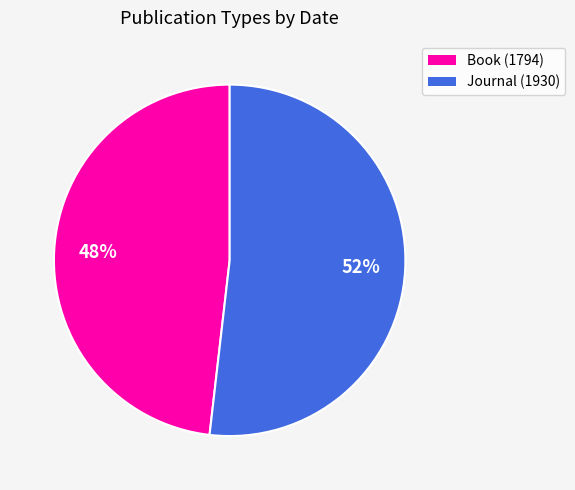

Is the sum of Journal (1930) and Book (1794) greater than half?

Yes